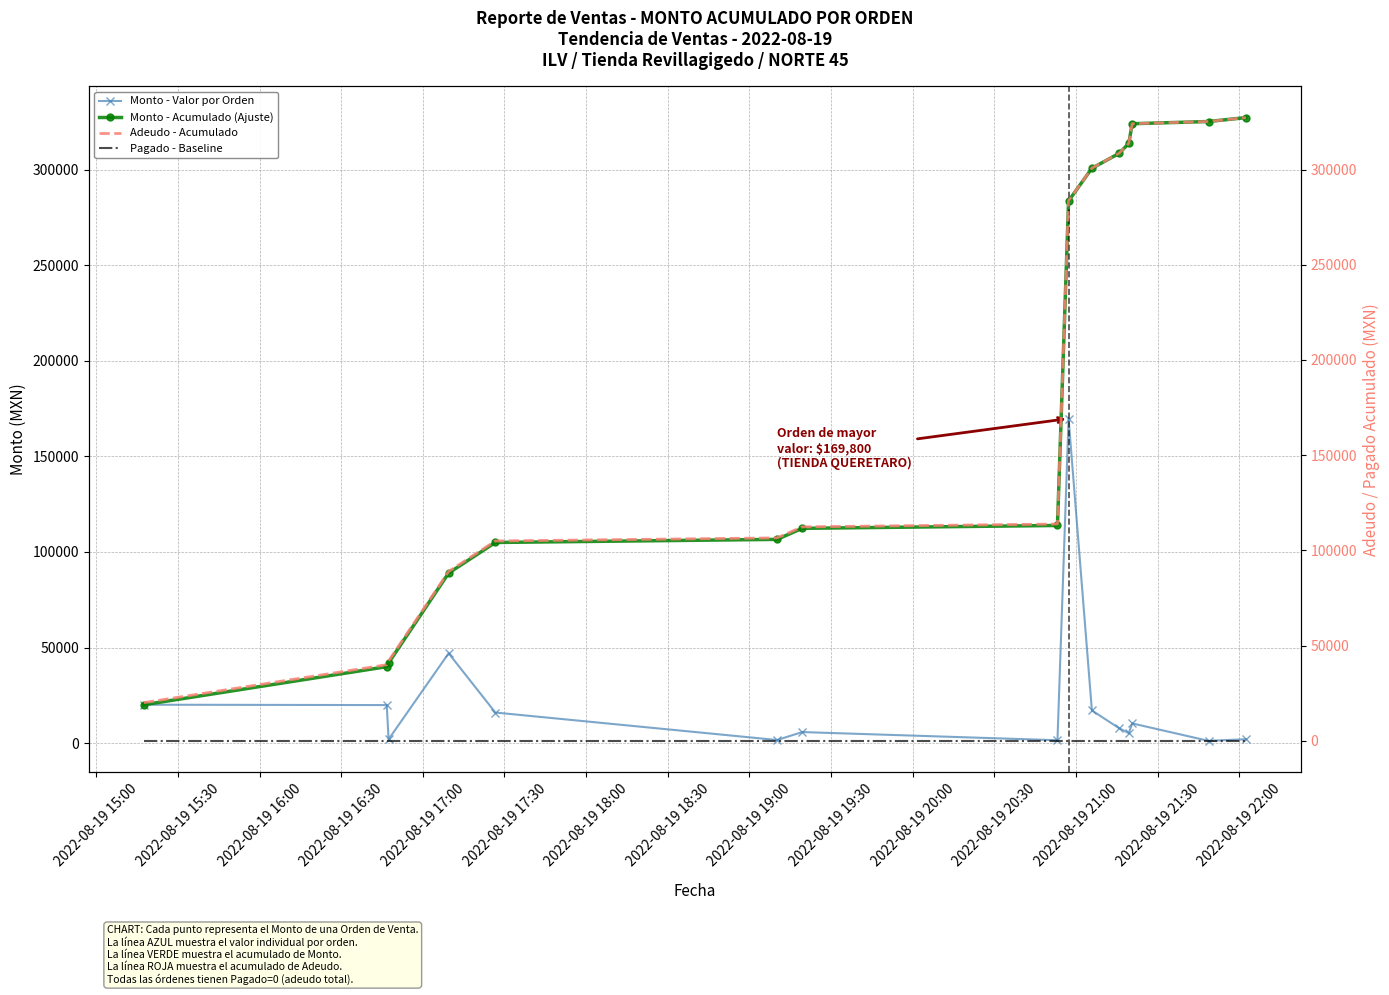

What is the highest value of the Monto - Acumulado (Ajuste) series?

327266